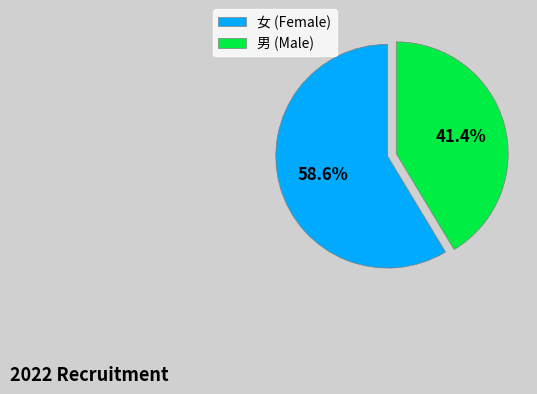

Which category accounts for the majority?

女